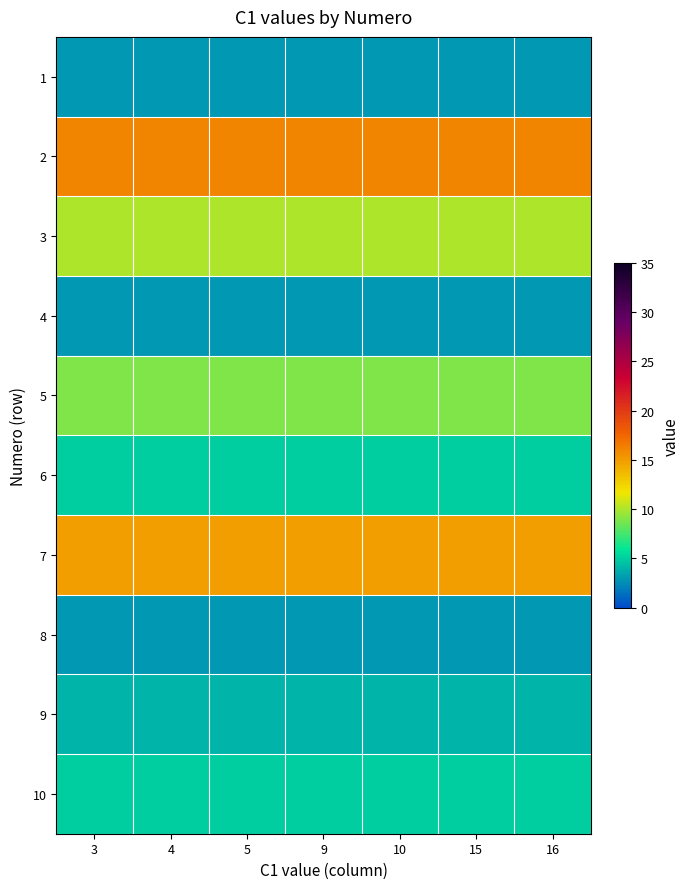

How many data points does each series have?

7